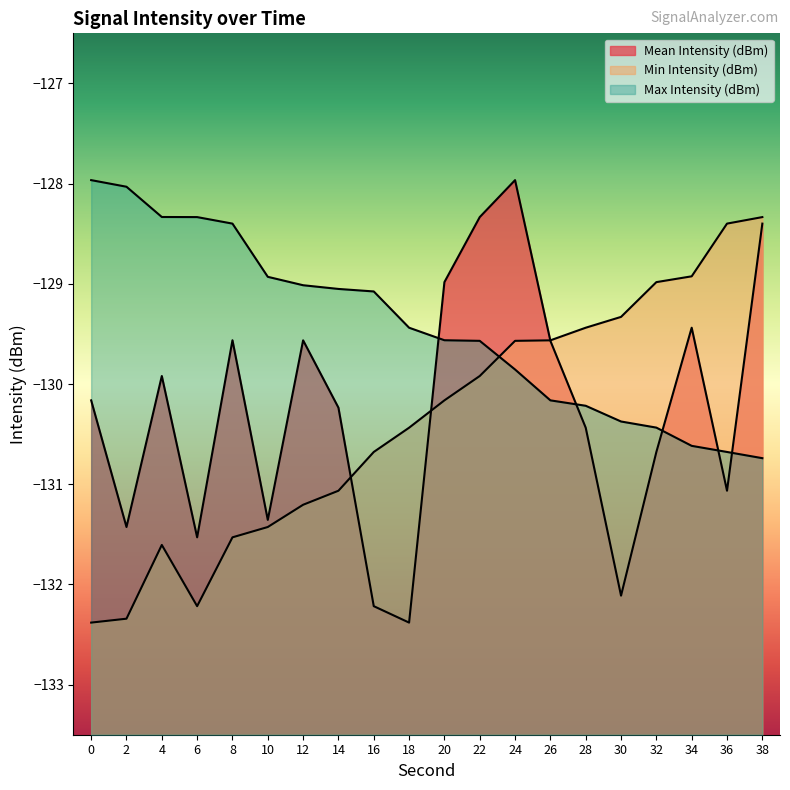

Which series has the widest spread of values?

Mean Intensity (dBm)